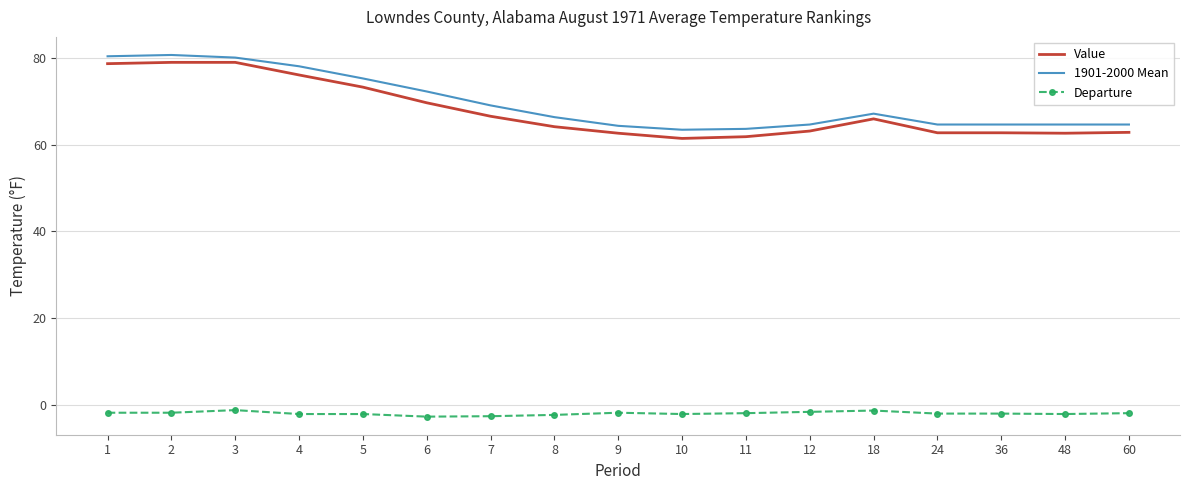

Rank the series by their maximum value, from highest to lowest.

1901-2000 Mean, Value, Departure